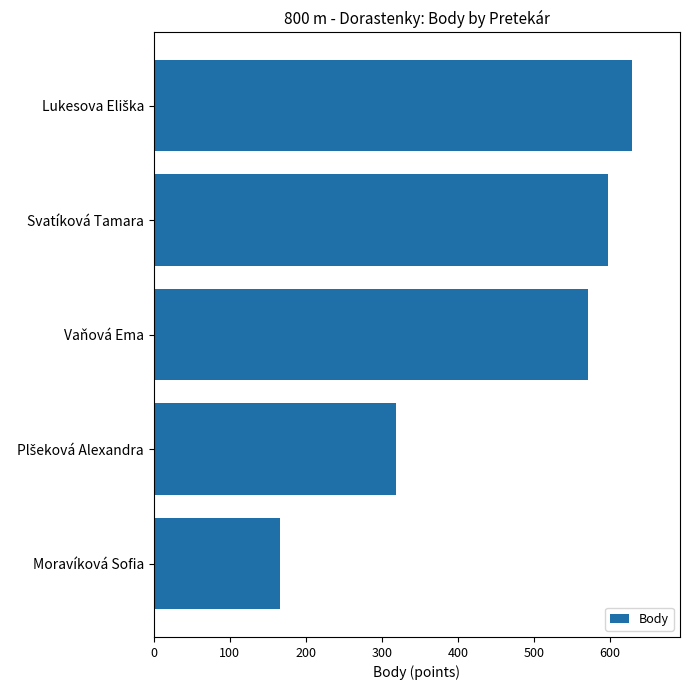

What is the smallest value displayed?

166